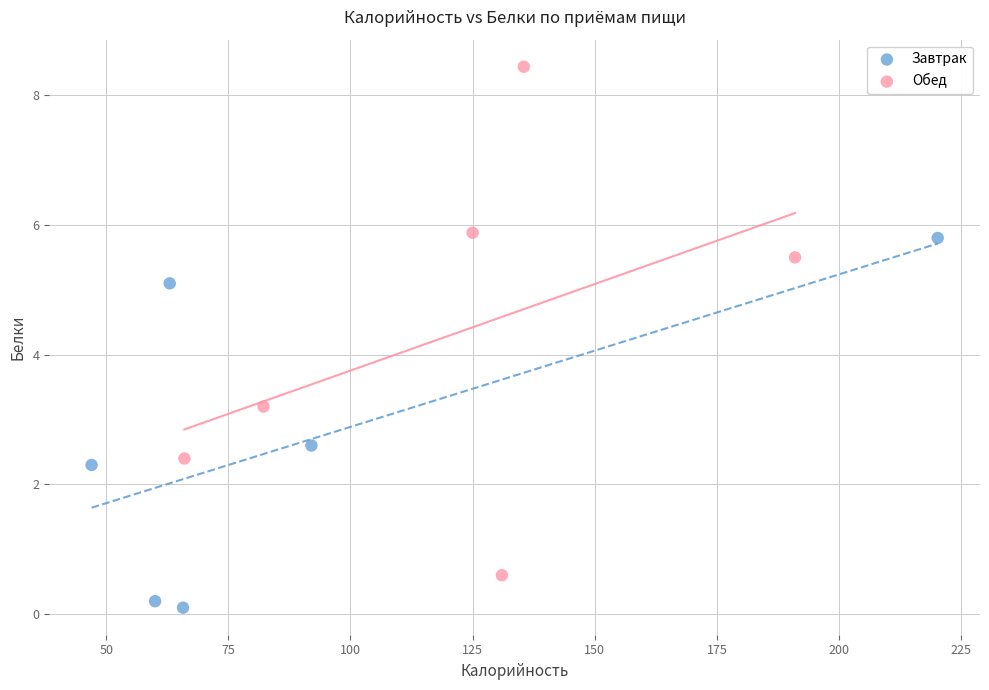

Which series reaches the maximum Y coordinate?

Обед